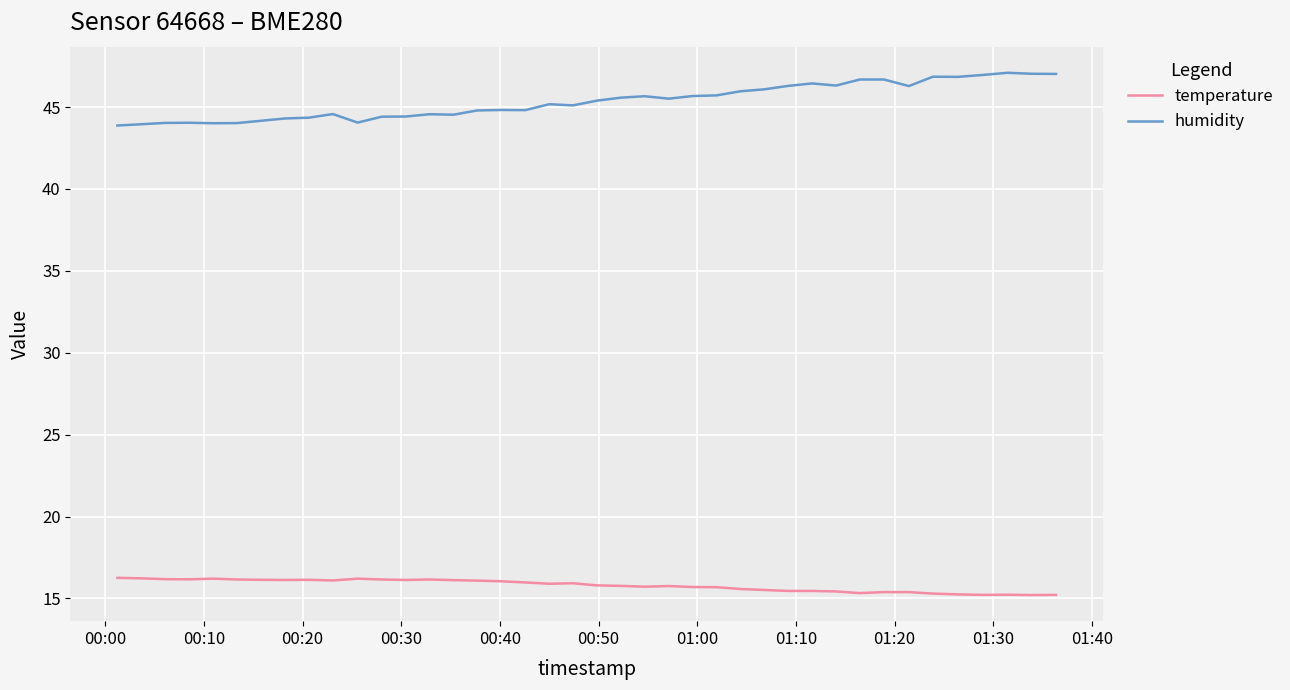

True or false: temperature has more than 2 interior local peaks.

True